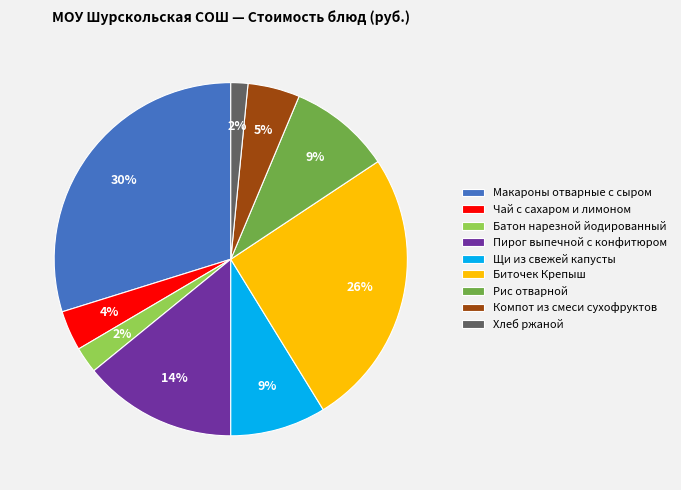

Is there any slice that represents more than half of the pie?

No